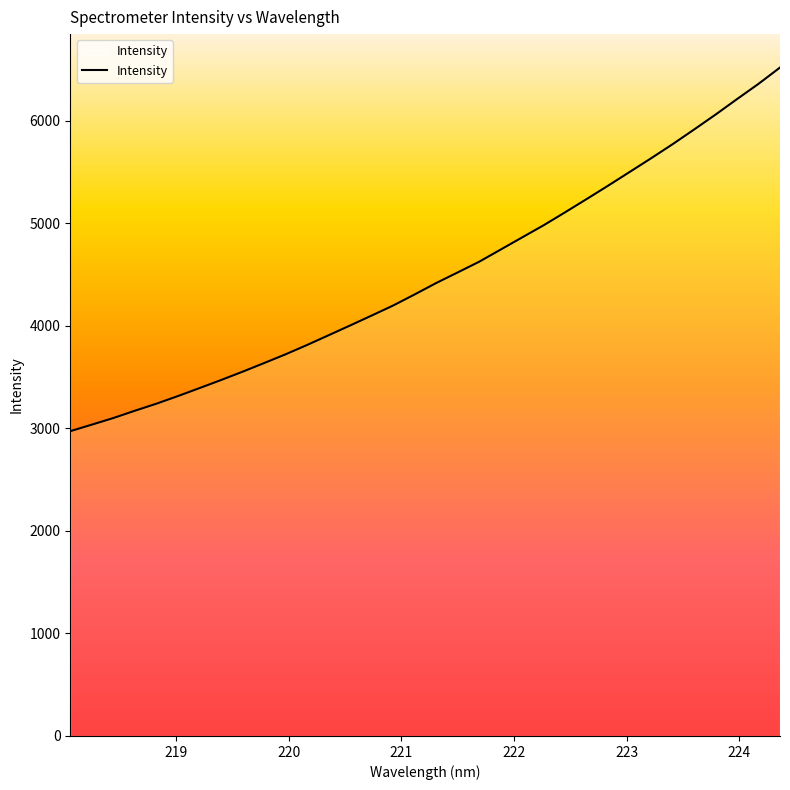

What is the greatest value displayed?

6518.8